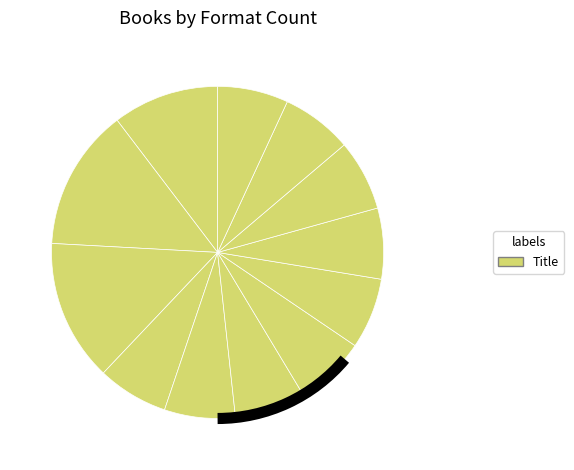

How many slices are in this pie chart?

12